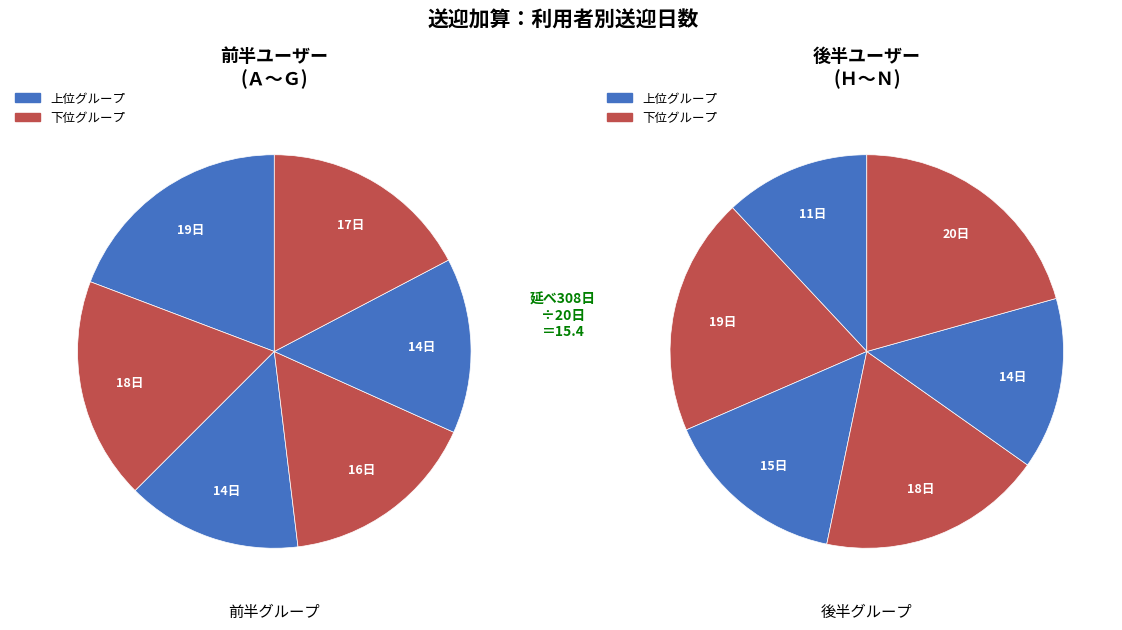

Rank the categories by value from lowest to highest.

Ｈ, Ｍ, Ｋ, Ｃ, Ｆ, Ｄ, Ｌ, Ｇ, Ｉ, Ｂ, Ｎ, Ａ